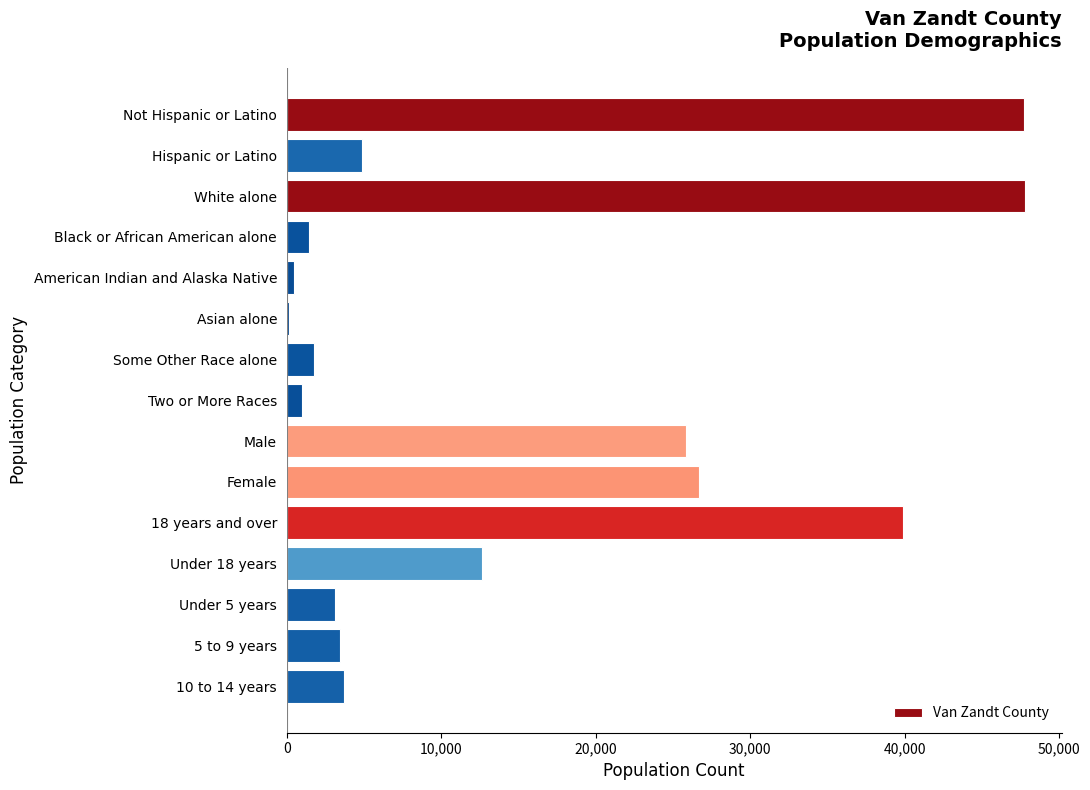

What is the greatest value displayed?

47784